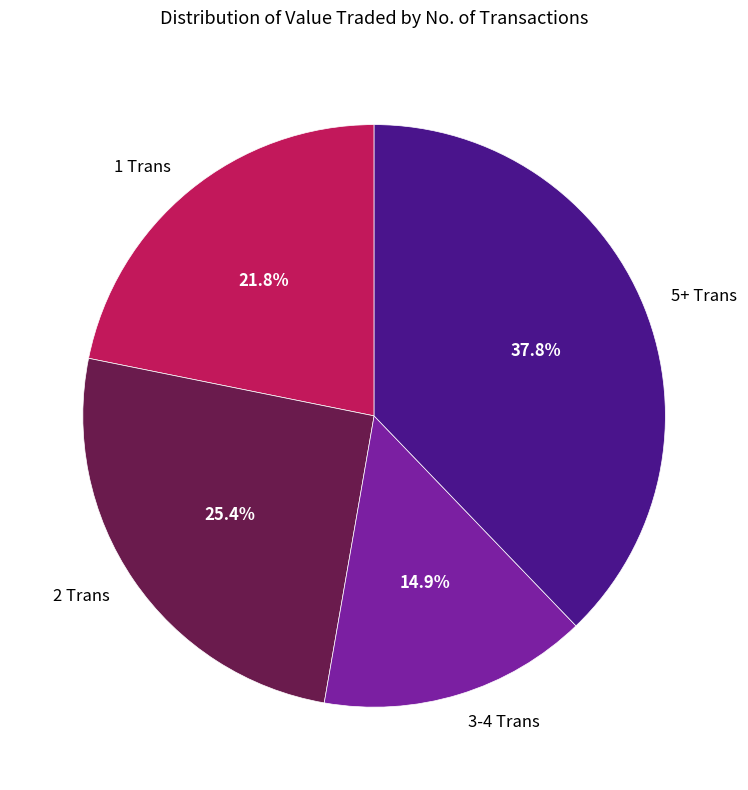

Does 1 Trans represent more than half of the total?

No